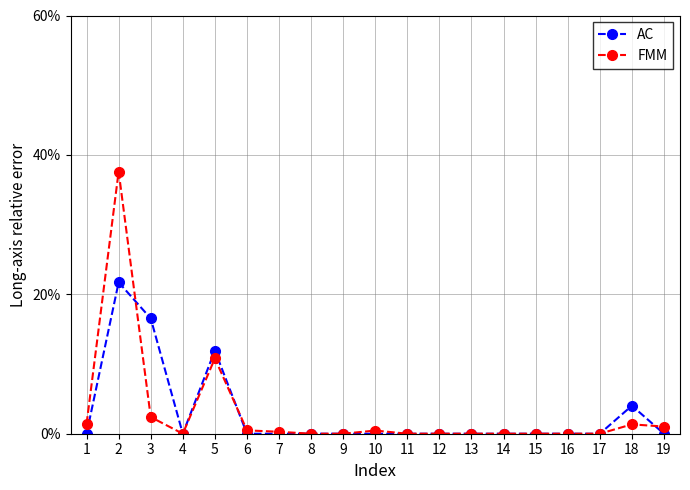

After their last crossing, which series has the higher values: FMM or AC?

FMM